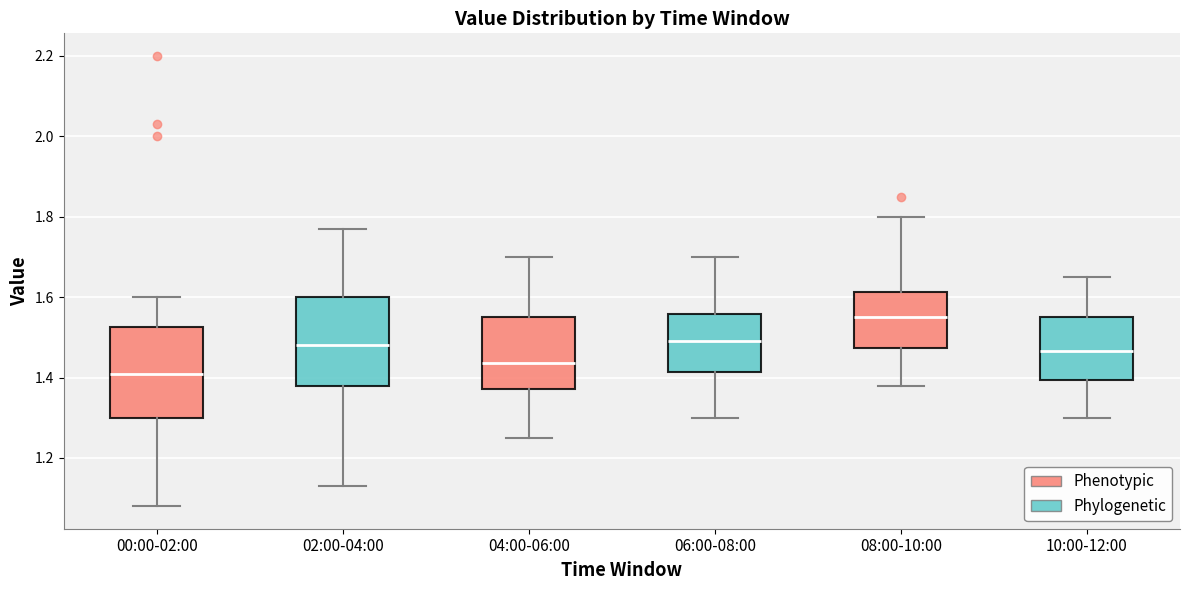

Reading left to right, transcribe this box plot: for each box, give where its median line is, the range the box spans, and where its two whiskers end, as read against the y-axis. The values are not printed on the chart, so give them approximately, as read against the axis.

00:00-02:00: median 1.42, box 1.30 to 1.52, whiskers 1.08 to 1.60
02:00-04:00: median 1.48, box 1.38 to 1.60, whiskers 1.14 to 1.78
04:00-06:00: median 1.44, box 1.38 to 1.56, whiskers 1.26 to 1.70
06:00-08:00: median 1.50, box 1.42 to 1.56, whiskers 1.30 to 1.70
08:00-10:00: median 1.56, box 1.48 to 1.62, whiskers 1.38 to 1.80
10:00-12:00: median 1.46, box 1.40 to 1.56, whiskers 1.30 to 1.66